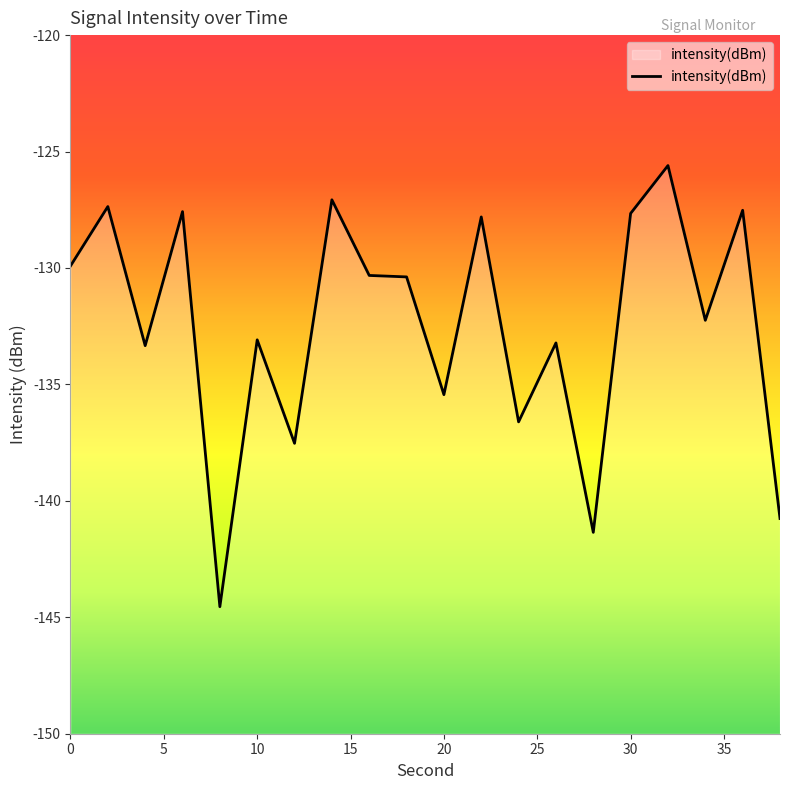

What is the greatest value displayed?

-125.6